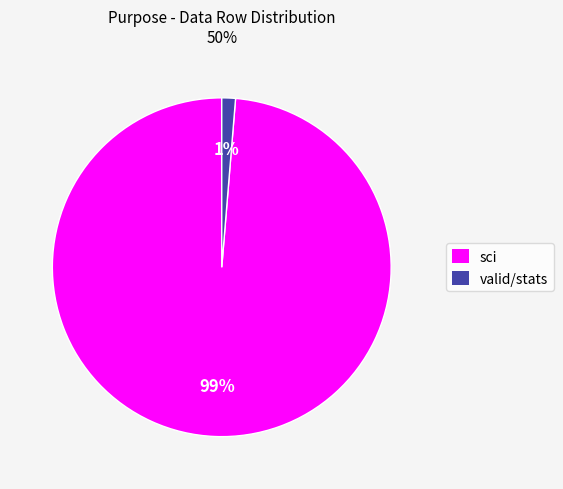

Which has a higher value, sci or valid?

sci